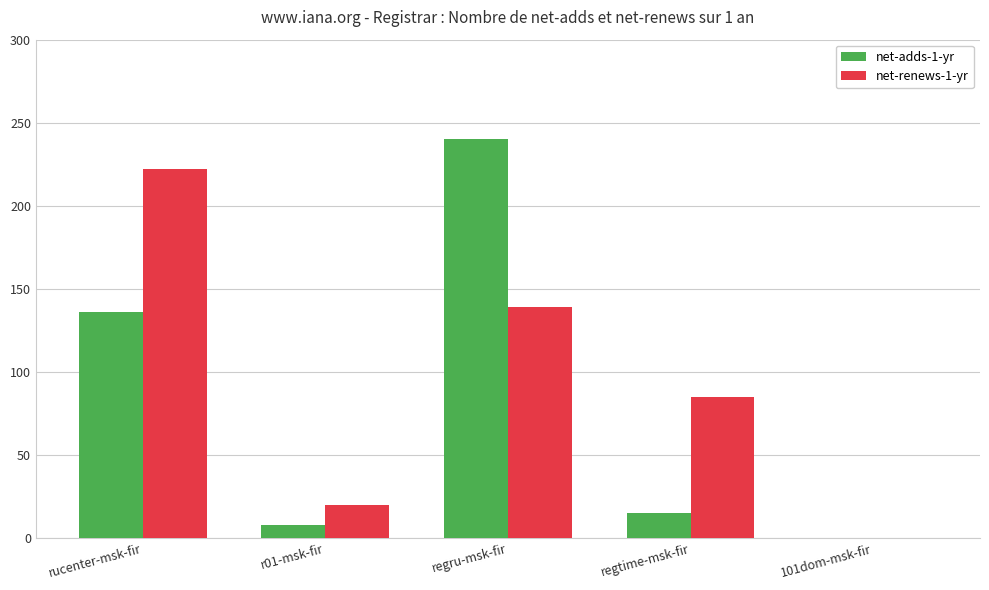

Which label corresponds to the largest value in the chart?

regru-msk-fir